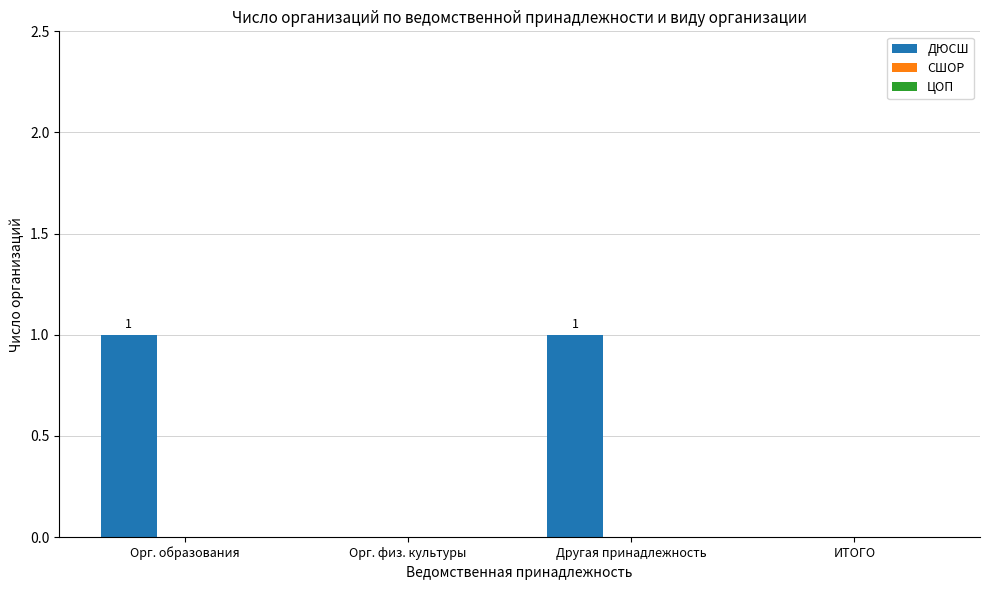

Between Орг. образования and ИТОГО, which is larger?

Орг. образования